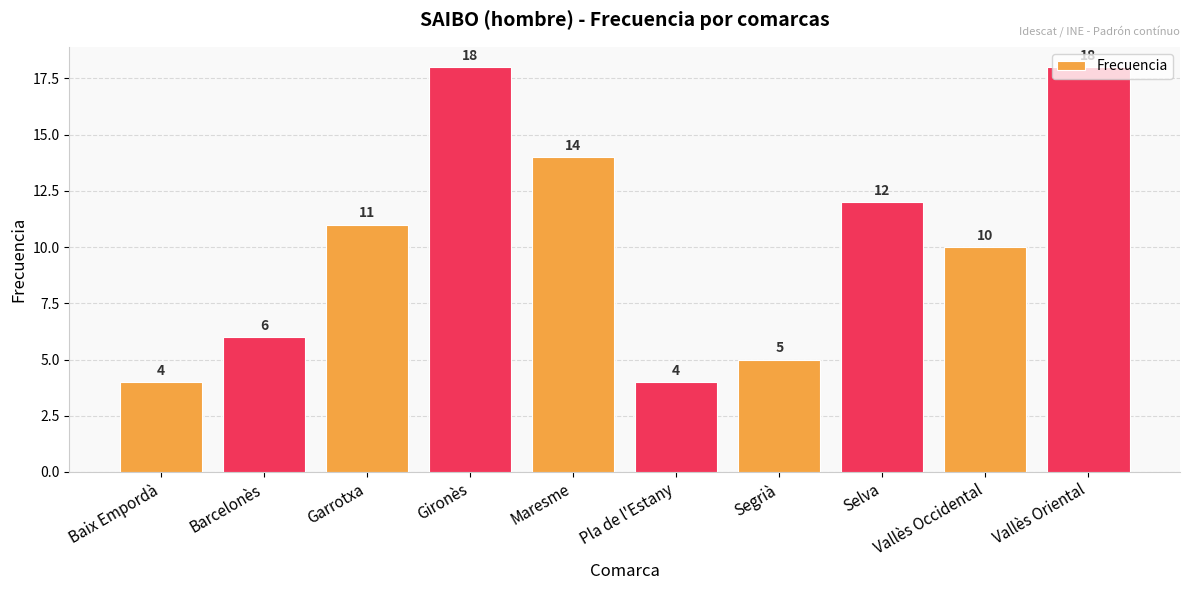

What is the smallest value displayed?

4